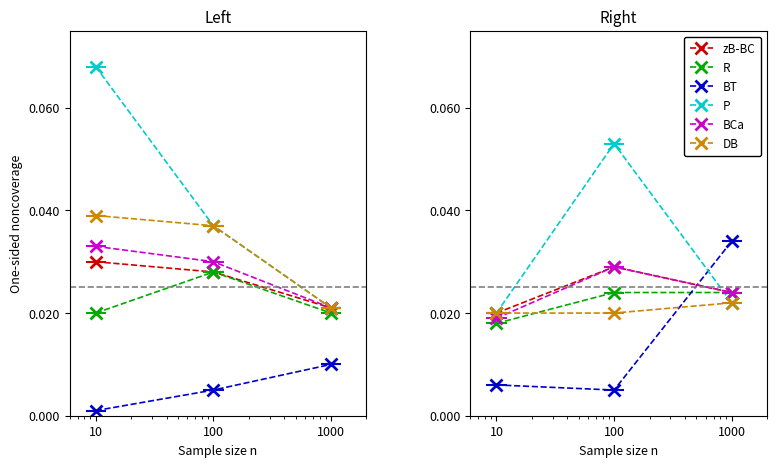

Reading left to right, transcribe all the data shown in this chart.

zB-BC: 0.0	0.0	0.0
R: 0.0	0.0	0.0
BT: 0.0	0.0	0.0
P: 0.0	0.1	0.0
BCa: 0.0	0.0	0.0
DB: 0.0	0.0	0.0